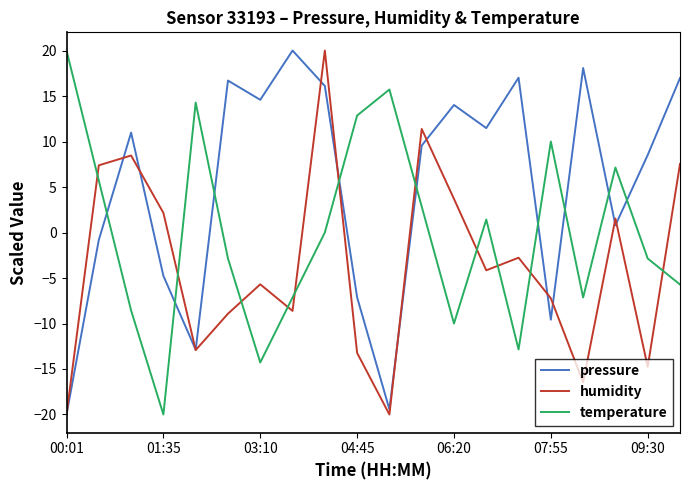

True or false: pressure and temperature intersect in this chart.

True